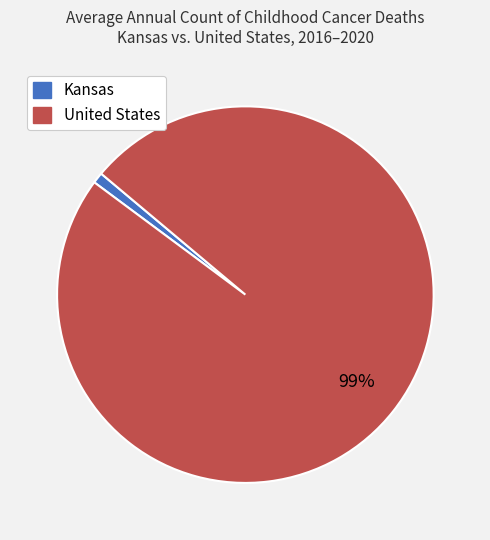

To the nearest percent, what is the difference between the Kansas and United States slice percentages?

98%